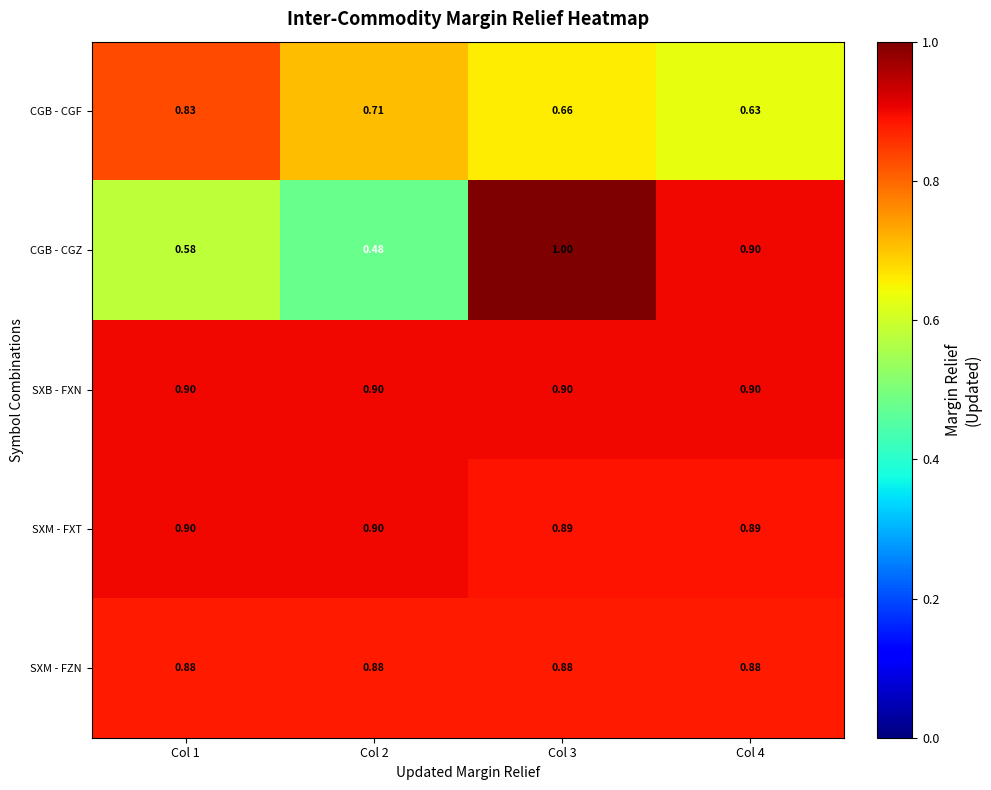

Which series has the widest spread of values?

CGB - CGZ